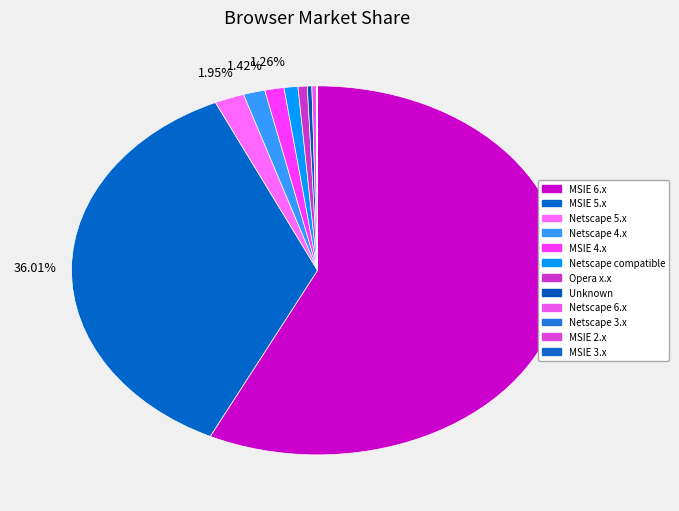

Which category accounts for the majority?

MSIE 6.x